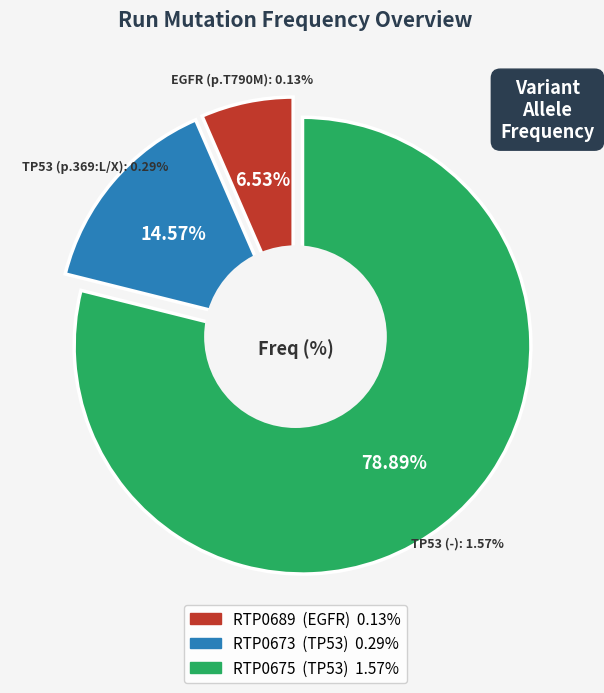

How much of the chart is everything except RTP0689?

93.5%